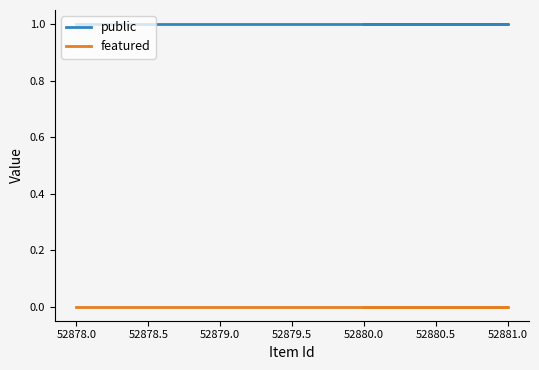

True or false: featured and public intersect in this chart.

False